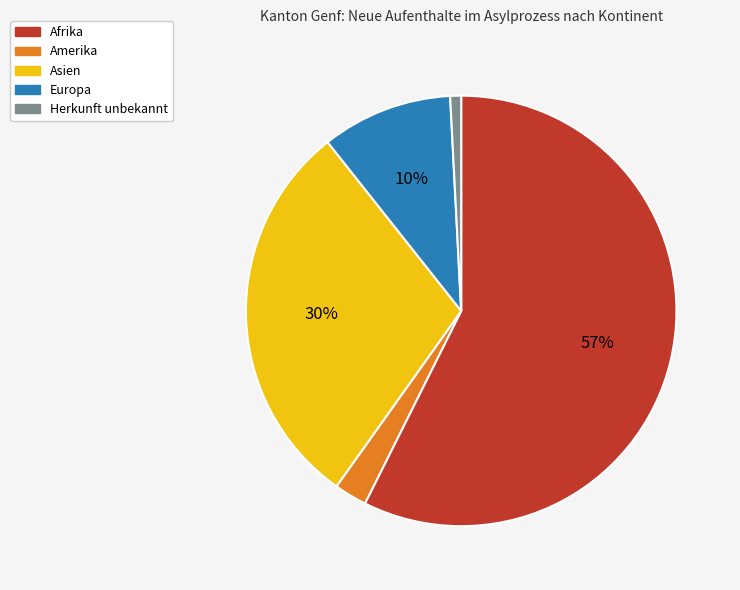

Which has a higher value, Asien or Herkunft unbekannt?

Asien